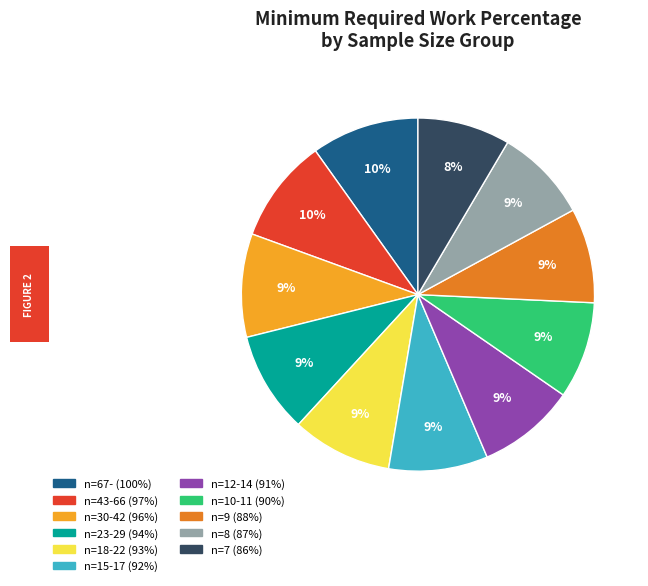

The n=8 slice represents 9% of the pie. True or false?

True